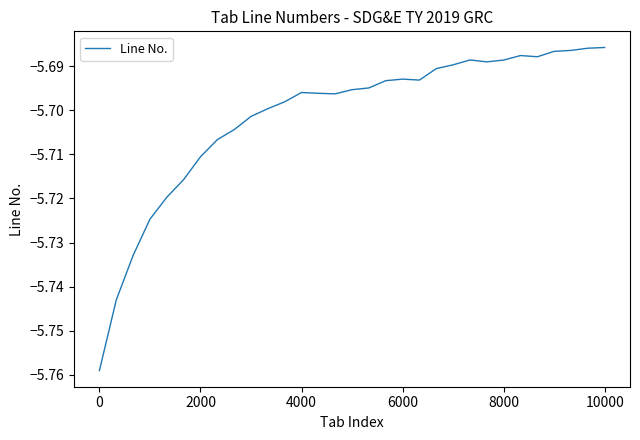

True or false: there are more than 0 points higher than both neighbors.

True